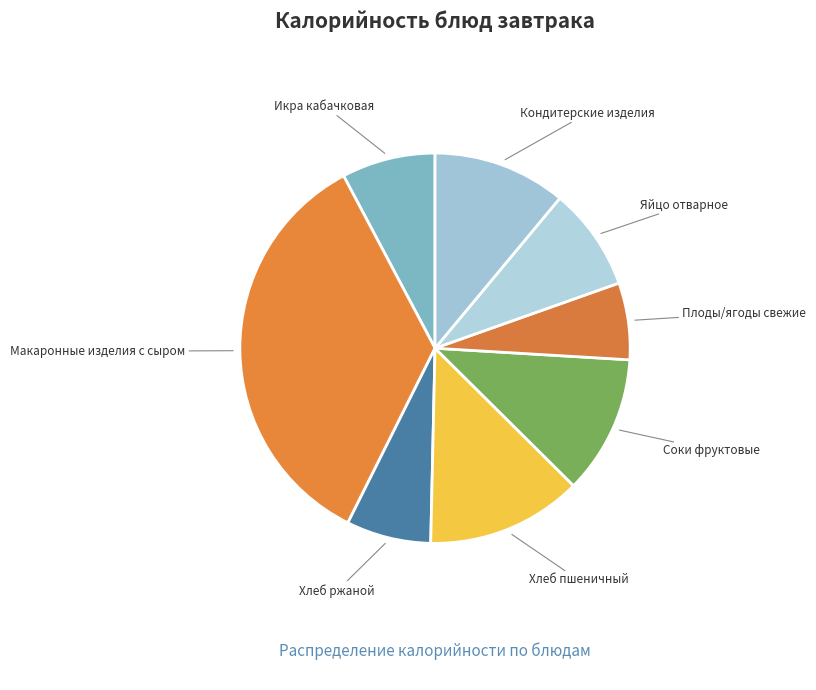

How many segments does this pie chart have?

8